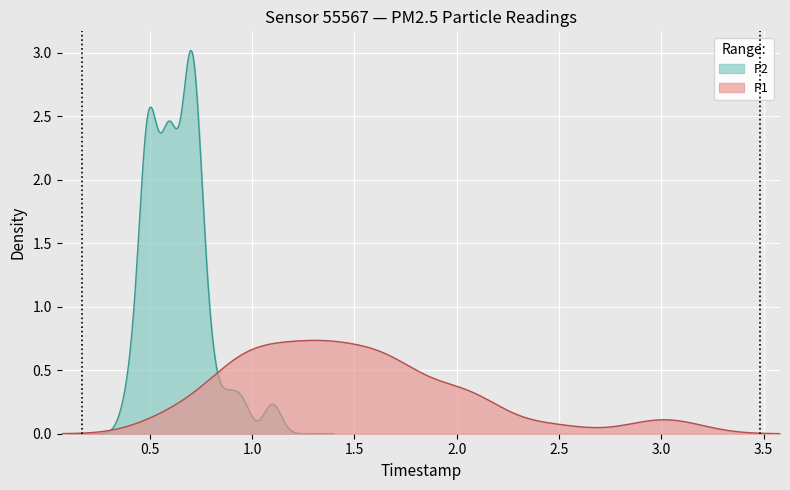

Does the chart display data point markers on the line(s)?

No